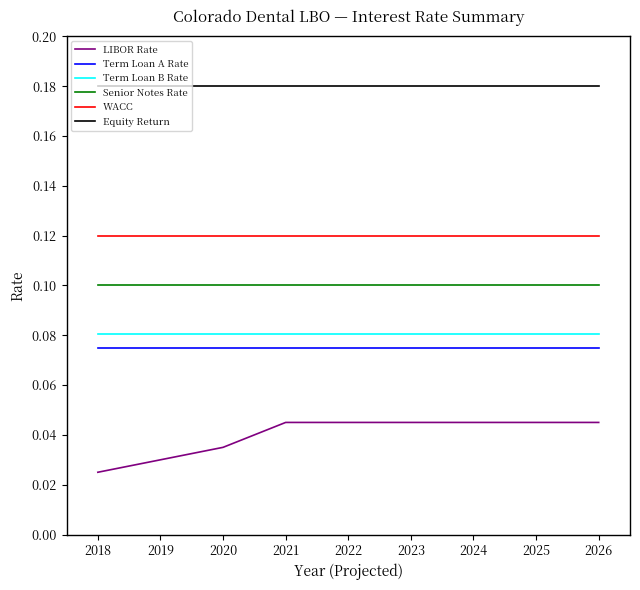

True or false: Term Loan A Rate and Senior Notes Rate intersect in this chart.

False